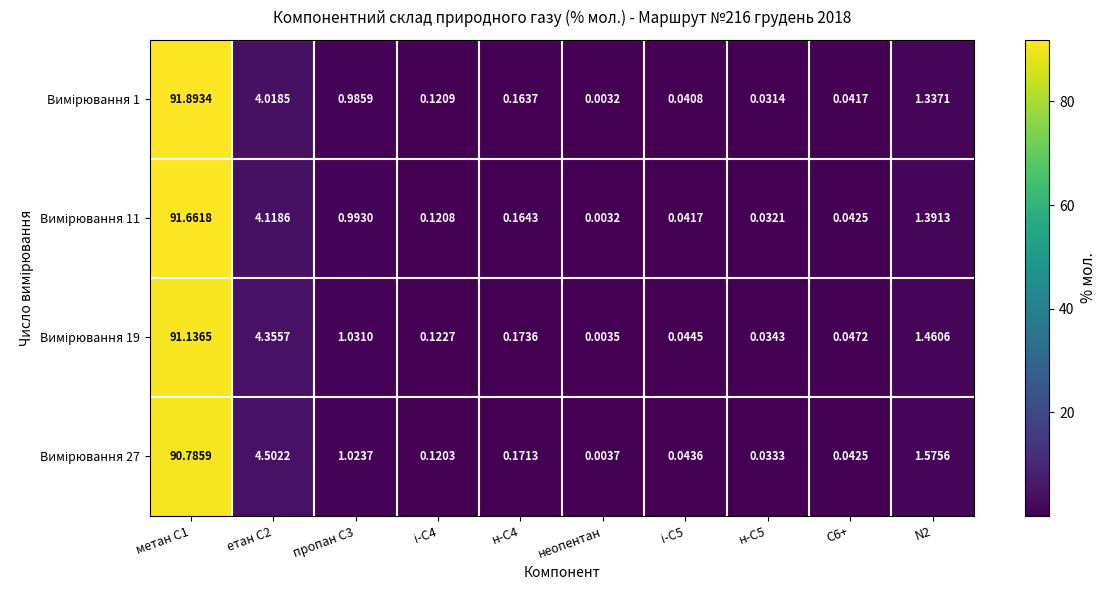

Which category has the lowest value across all series?

неопентан